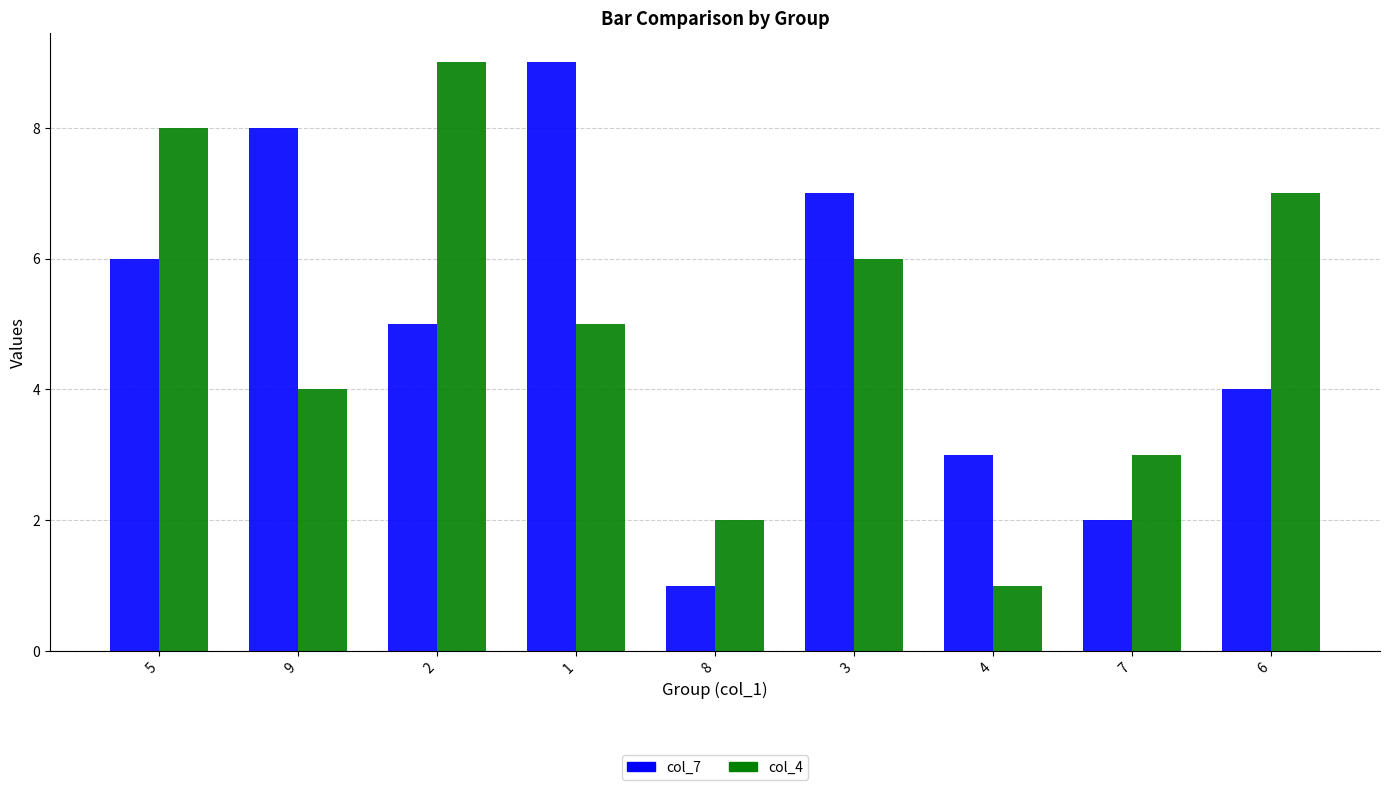

Reading left to right, what are all the values shown in this chart?

col_7: 6	8	5	9	1	7	3	2	4
col_4: 8	4	9	5	2	6	1	3	7